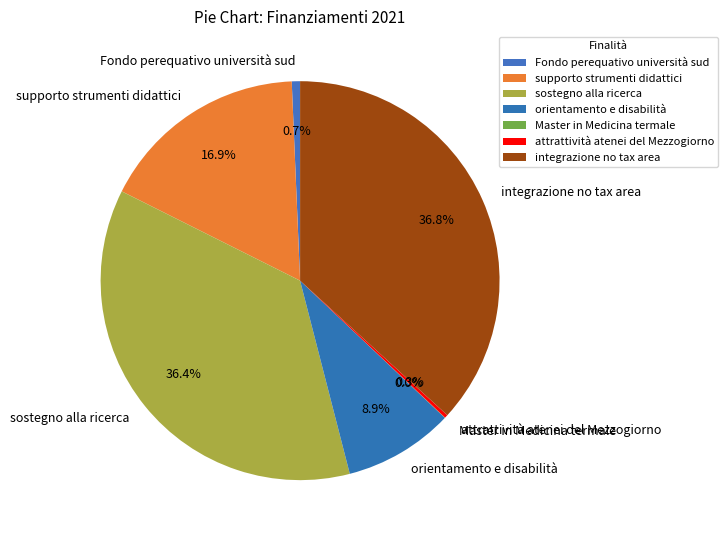

What percentage do Fondo perequativo università sud and orientamento e disabilità together represent?

9.6%